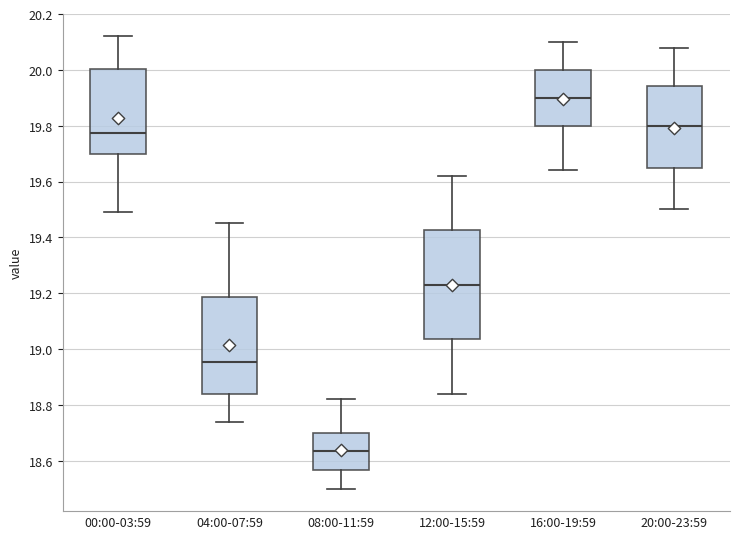

Which box is the tallest, from its lower edge to its upper edge?

12:00-15:59